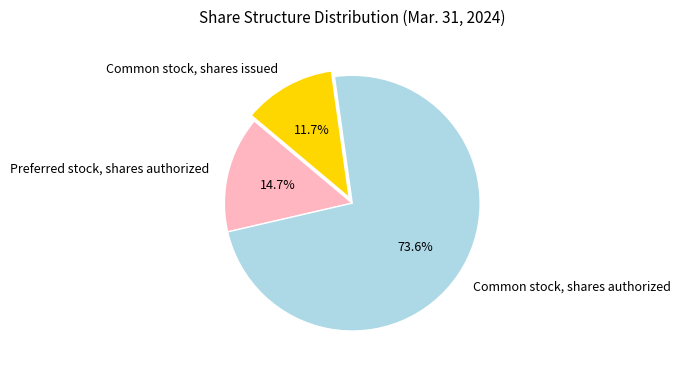

What percentage is the Common stock, shares authorized slice, to the nearest percent?

74%